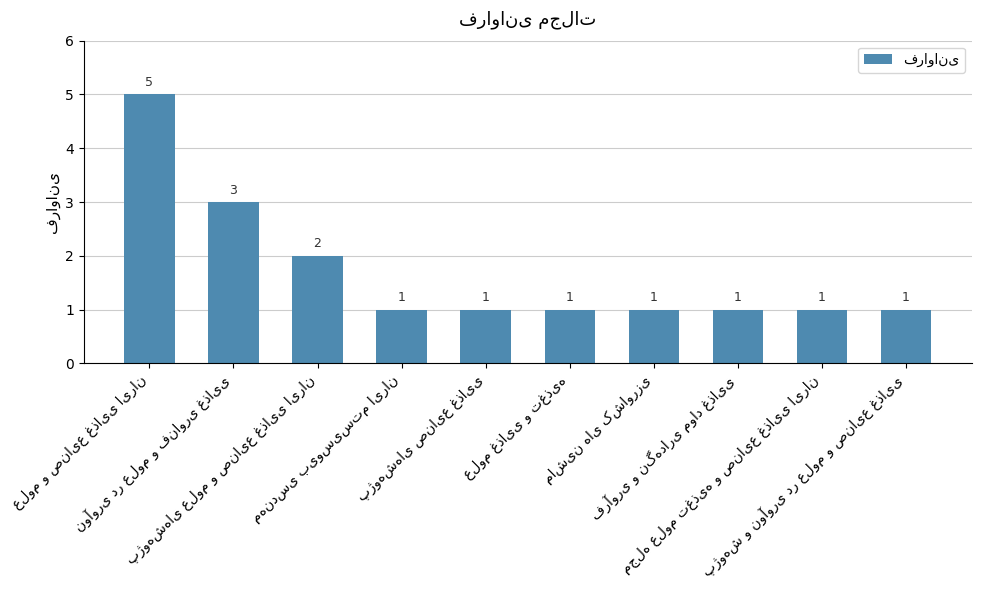

What is the value of the 5th bar from the left?

1